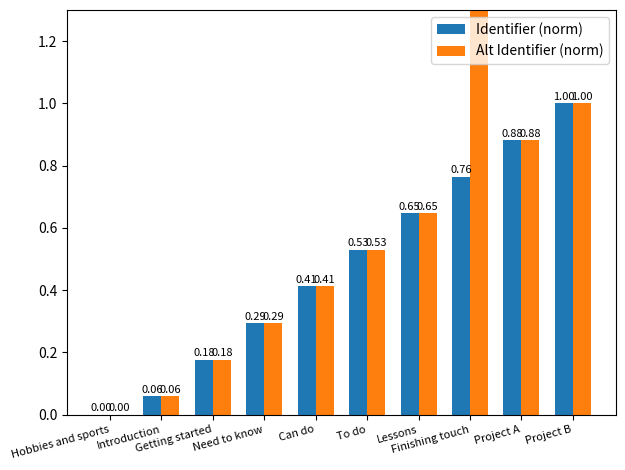

The value of Identifier (norm) at Project A is 0.9. True or false?

True